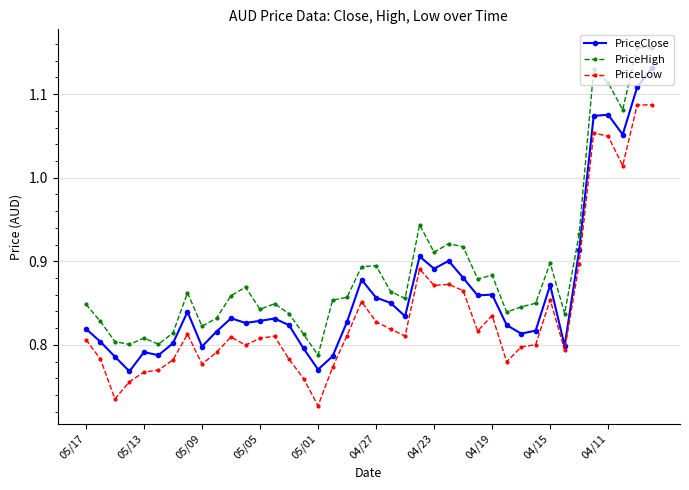

How many PriceClose values are between 0 and 1?

35